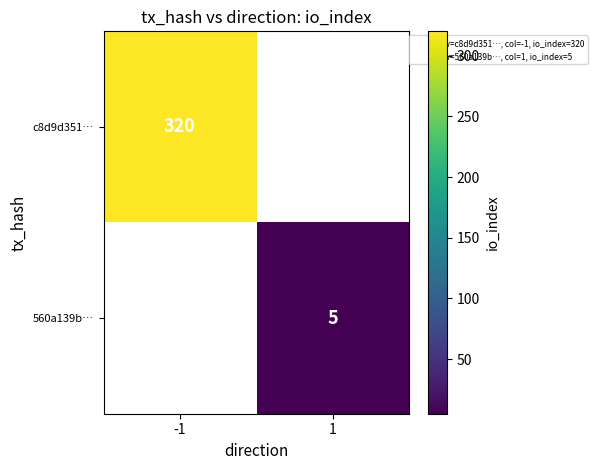

Where is c8d9d351… nearest to the value 320?

-1